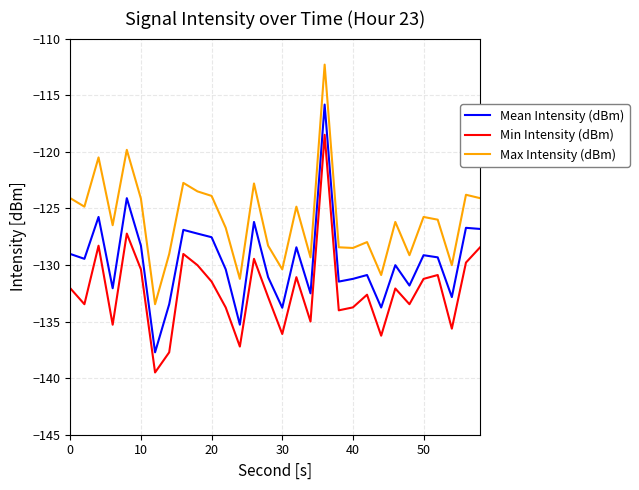

List the series in order of their peak value, highest first.

Max Intensity (dBm), Mean Intensity (dBm), Min Intensity (dBm)